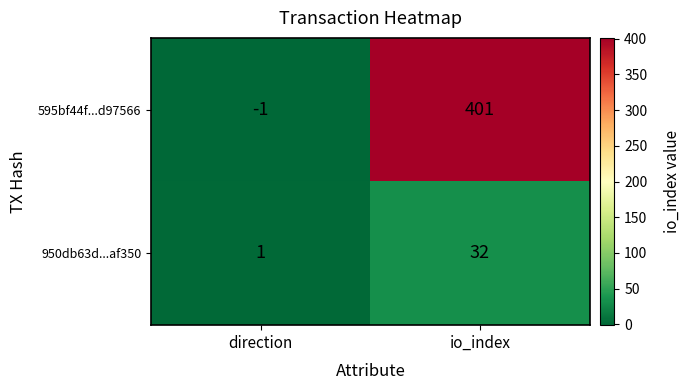

Which series has the largest total across all categories?

595bf44f...d97566